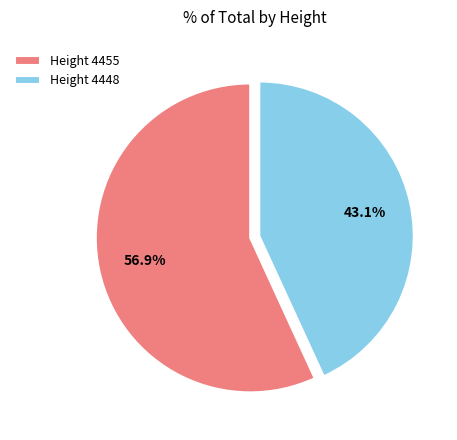

Which category accounts for the majority?

Height 4455